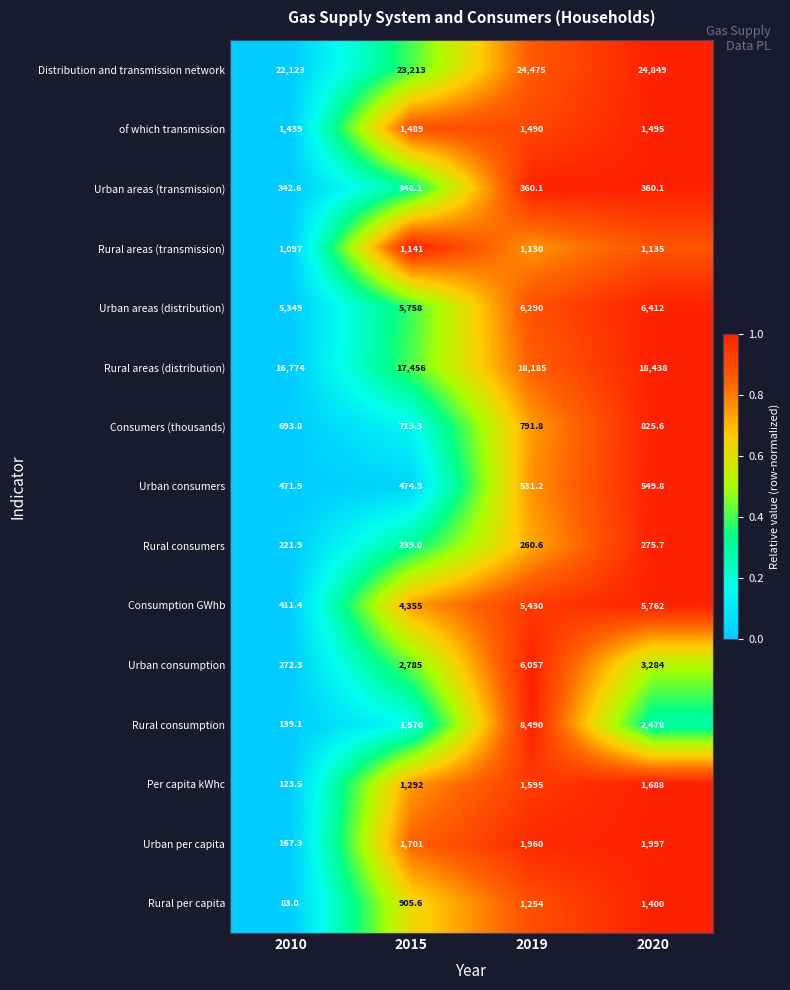

At 2010, list the series in order from largest to smallest.

Distribution and transmission network, Rural areas (distribution), Urban areas (distribution), of which transmission, Rural areas (transmission), Consumers (thousands), Urban consumers, Consumption GWhb, Urban areas (transmission), Urban consumption, Rural consumers, Urban per capita, Rural consumption, Per capita kWhc, Rural per capita